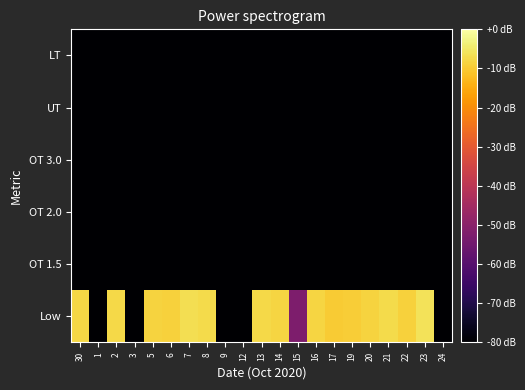

Reading left to right, transcribe all the data shown in this chart.

Low: 30=9.0	1=0.0	2=9.0	3=0.0	5=8.9	6=8.9	7=9.2	8=9.1	9=0.0	12=0.0	13=9.0	14=9.0	15=3.5	16=9.0	17=8.8	19=8.8	20=8.9	21=9.1	22=8.9	23=9.2	24=0.0
OT 1.5: 30=0.0	1=0.0	2=0.0	3=0.0	5=0.0	6=0.0	7=0.0	8=0.0	9=0.0	12=0.0	13=0.0	14=0.0	15=0.0	16=0.0	17=0.0	19=0.0	20=0.0	21=0.0	22=0.0	23=0.0	24=0.0
OT 2.0: 30=0.0	1=0.0	2=0.0	3=0.0	5=0.0	6=0.0	7=0.0	8=0.0	9=0.0	12=0.0	13=0.0	14=0.0	15=0.0	16=0.0	17=0.0	19=0.0	20=0.0	21=0.0	22=0.0	23=0.0	24=0.0
OT 3.0: 30=0.0	1=0.0	2=0.0	3=0.0	5=0.0	6=0.0	7=0.0	8=0.0	9=0.0	12=0.0	13=0.0	14=0.0	15=0.0	16=0.0	17=0.0	19=0.0	20=0.0	21=0.0	22=0.0	23=0.0	24=0.0
UT: 30=0.0	1=0.0	2=0.0	3=0.0	5=0.0	6=0.0	7=0.0	8=0.0	9=0.0	12=0.0	13=0.0	14=0.0	15=0.0	16=0.0	17=0.0	19=0.0	20=0.0	21=0.0	22=0.0	23=0.0	24=0.0
LT: 30=0.0	1=0.0	2=0.0	3=0.0	5=0.0	6=0.0	7=0.0	8=0.0	9=0.0	12=0.0	13=0.0	14=0.0	15=0.0	16=0.0	17=0.0	19=0.0	20=0.0	21=0.0	22=0.0	23=0.0	24=0.0